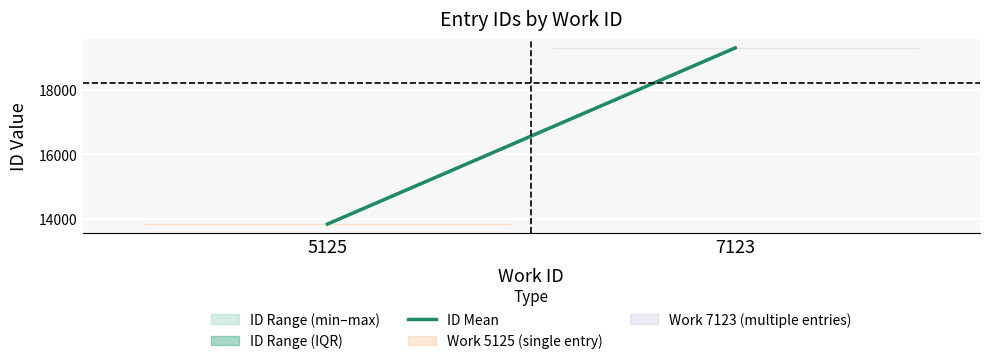

List the labels in order of value, smallest first.

5125, 7123